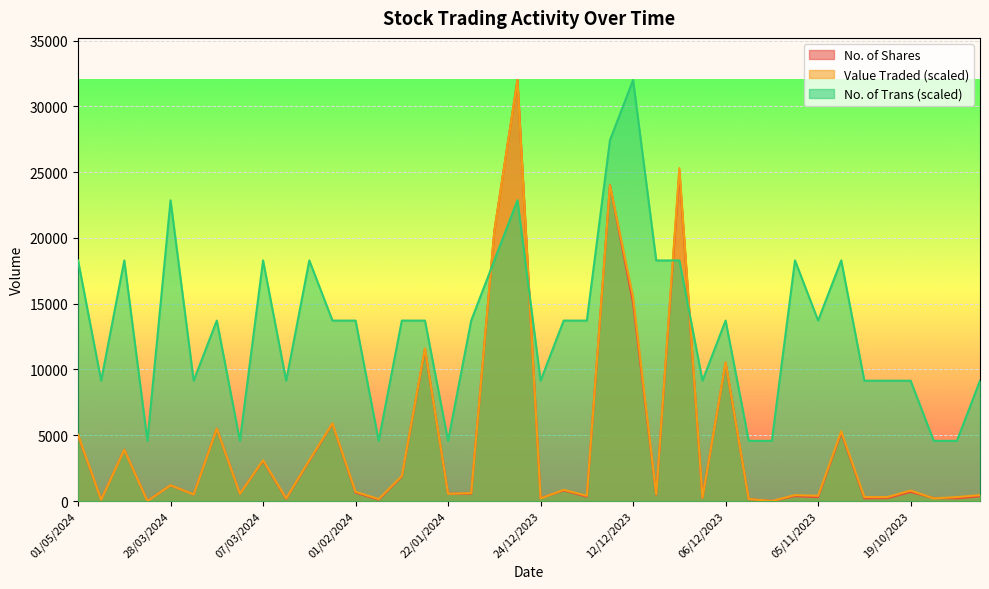

Which category has the lowest value across all series?

14/04/2024